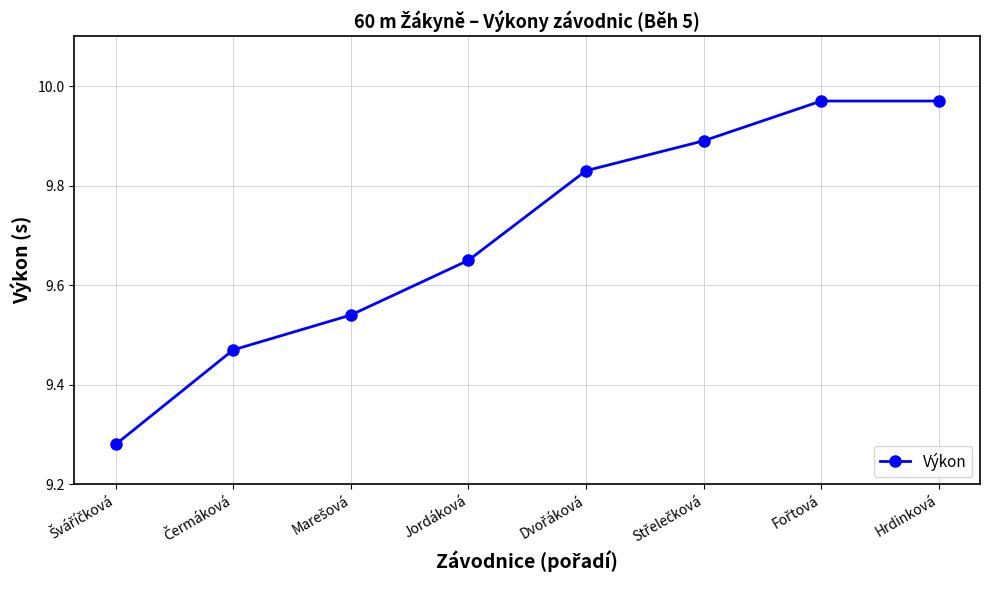

What is the difference between the maximum and minimum values?

0.7